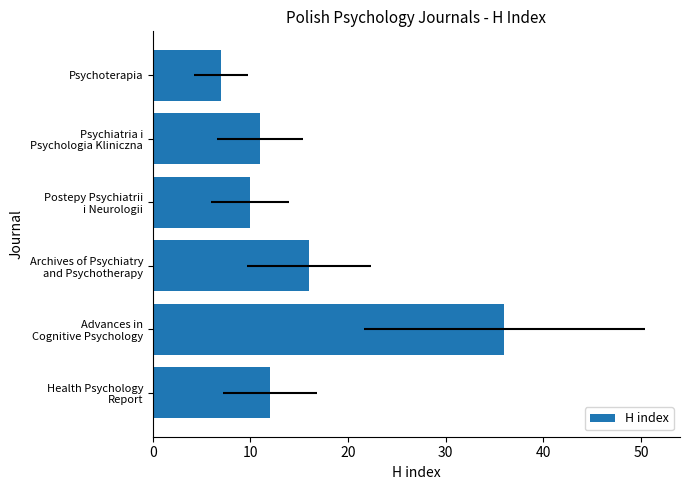

Does the chart contain stacked bars?

No